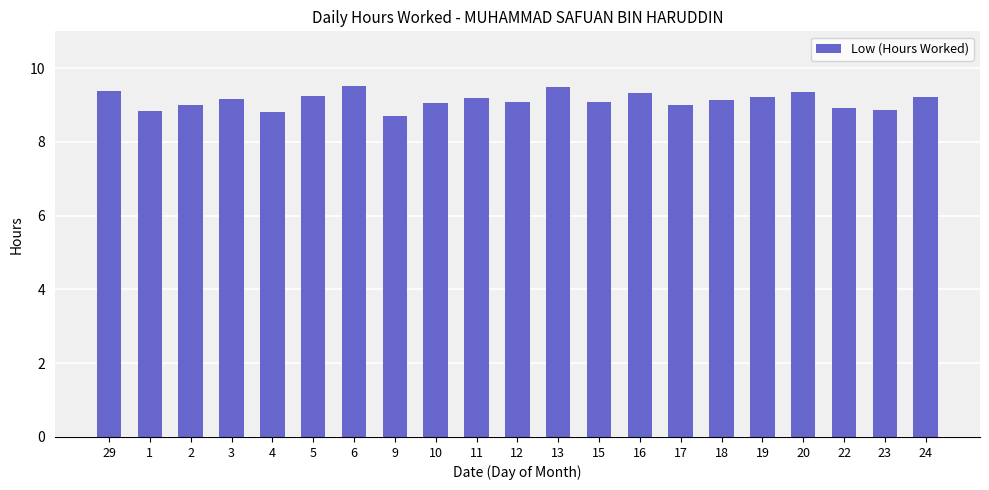

What is the label of the 1st bar from the right?

24